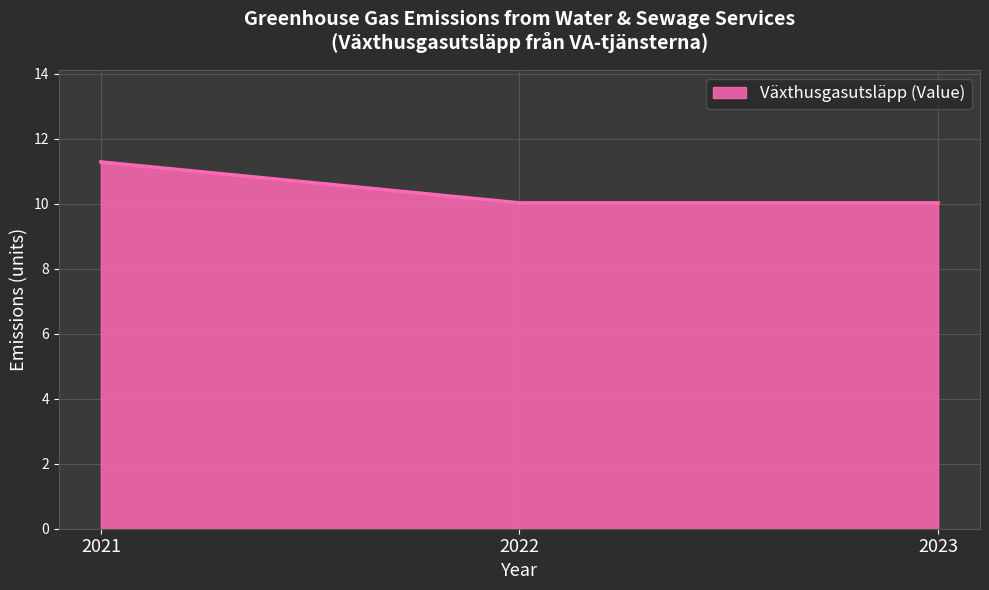

Which has a higher value, 2021 or 2023?

2021